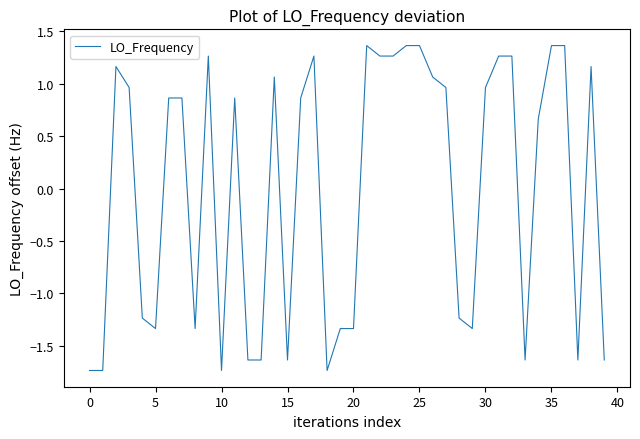

How many values are below zero?

17